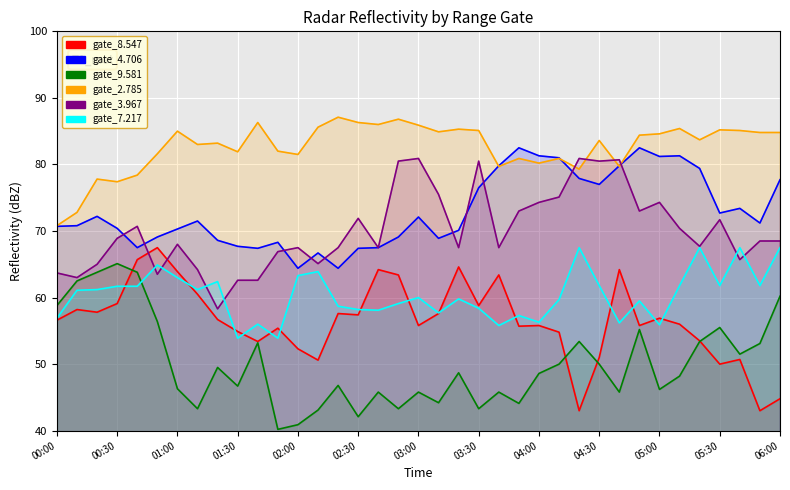

Does the chart display data point markers on the line(s)?

No